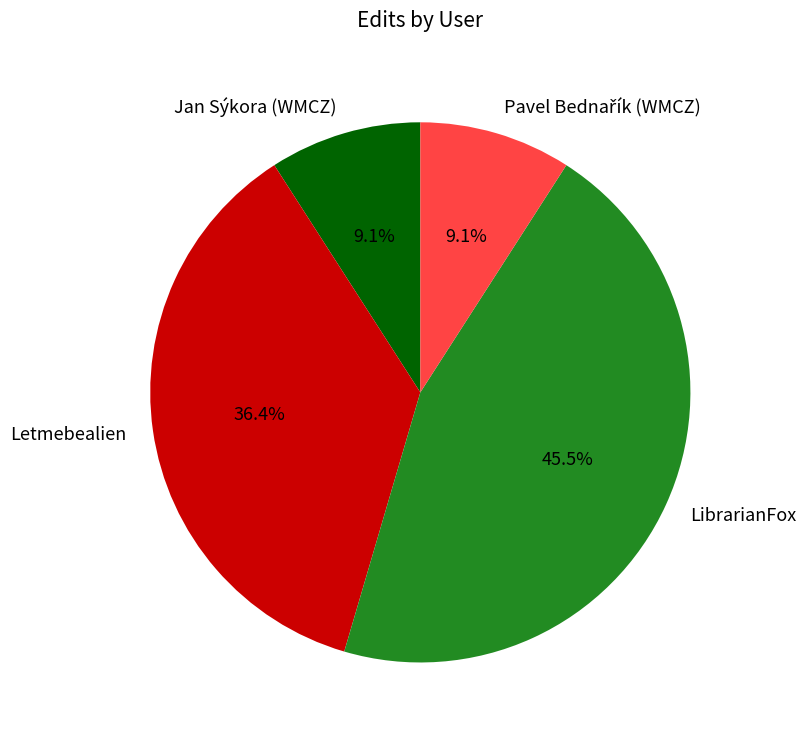

True or false: Letmebealien accounts for 36% of the total.

True